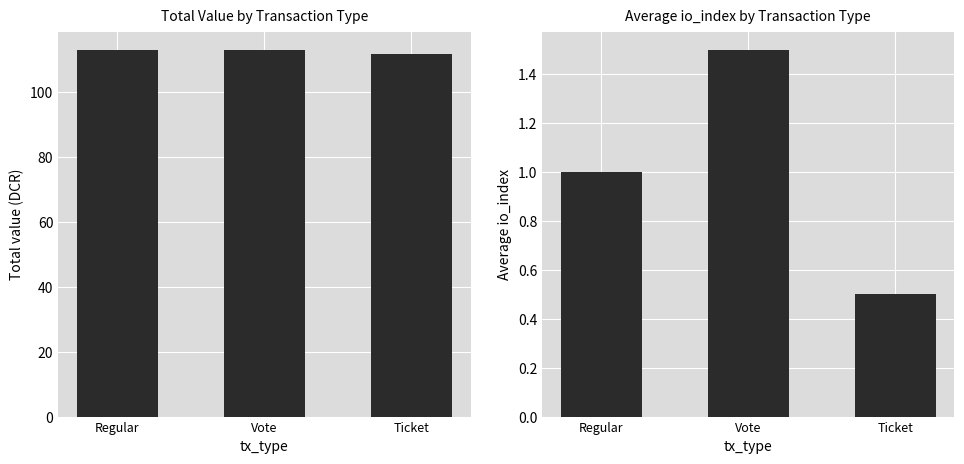

What is the label of the 2nd bar from the left?

Vote